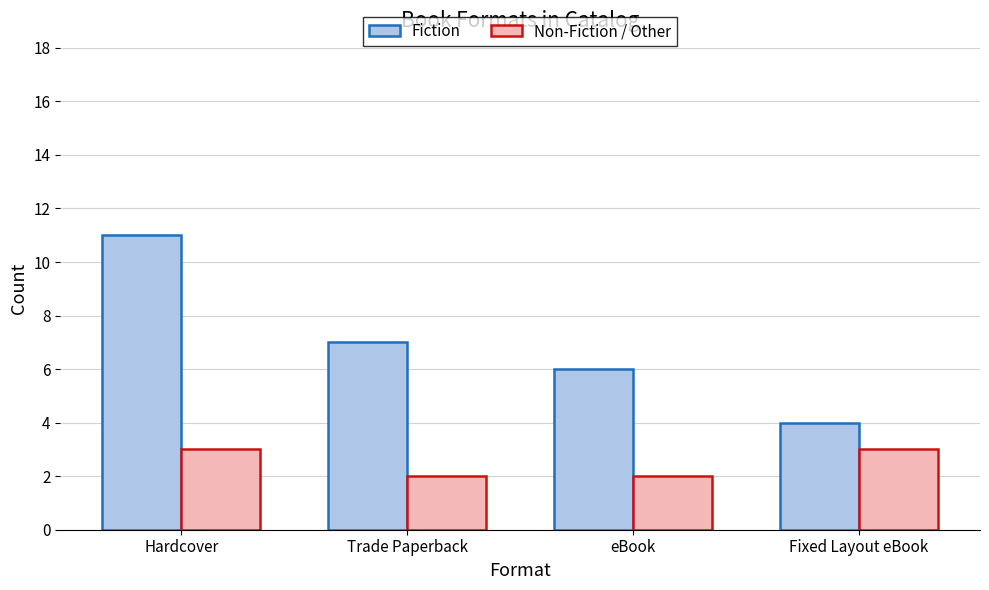

What is the minimum value for Non-Fiction / Other?

2